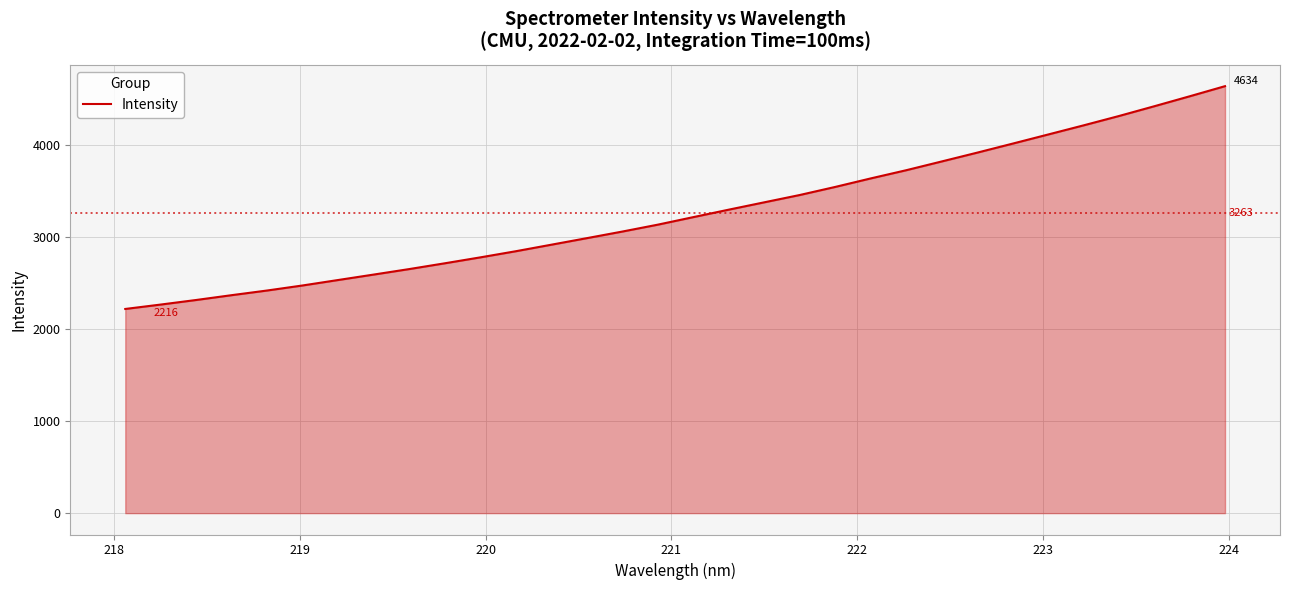

What is the difference between the maximum and minimum values?

2418.1